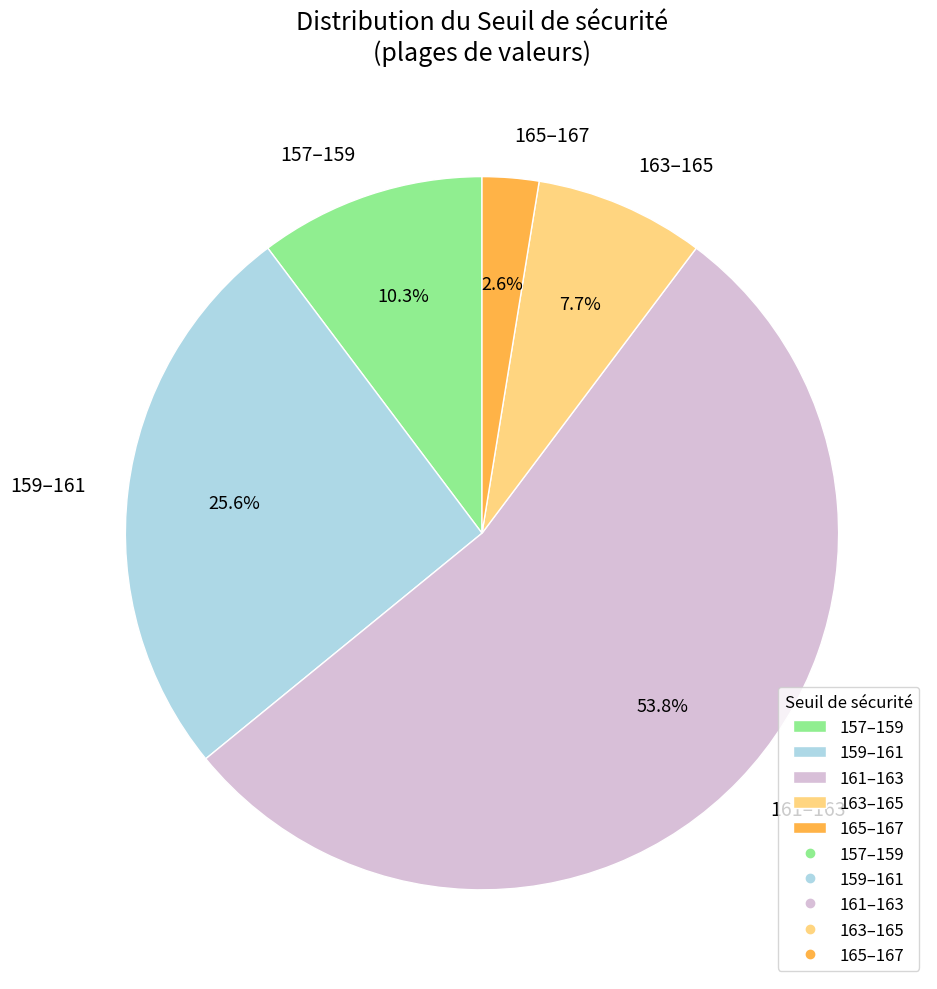

What percentage do 159–161 and 163–165 together represent?

33.3%